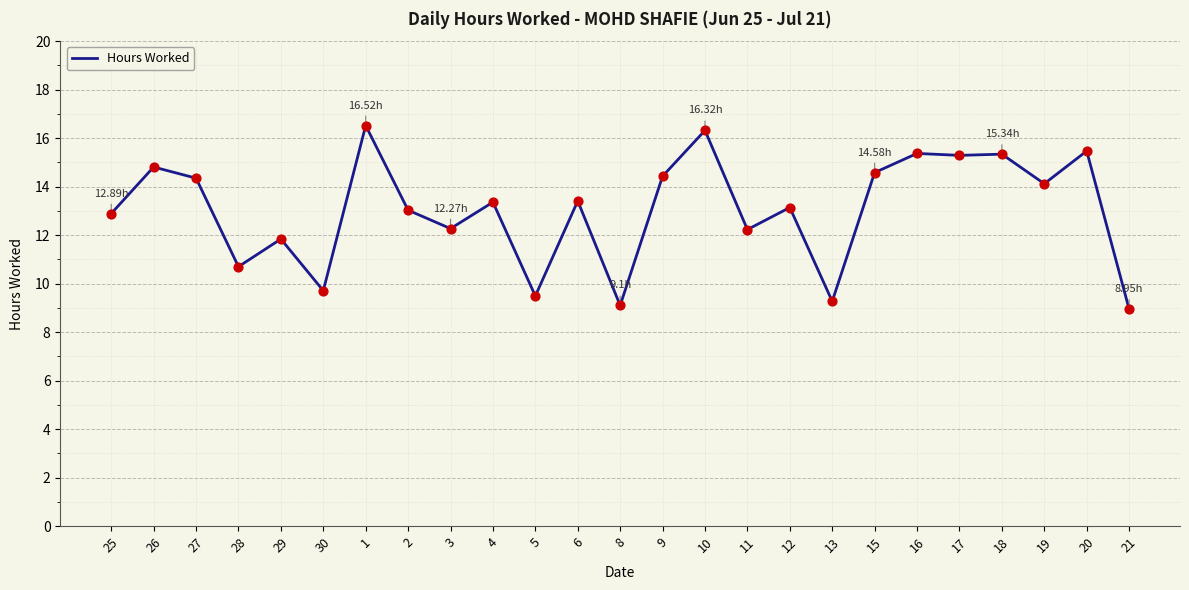

What is the change in value from 2 to 3?

-0.8